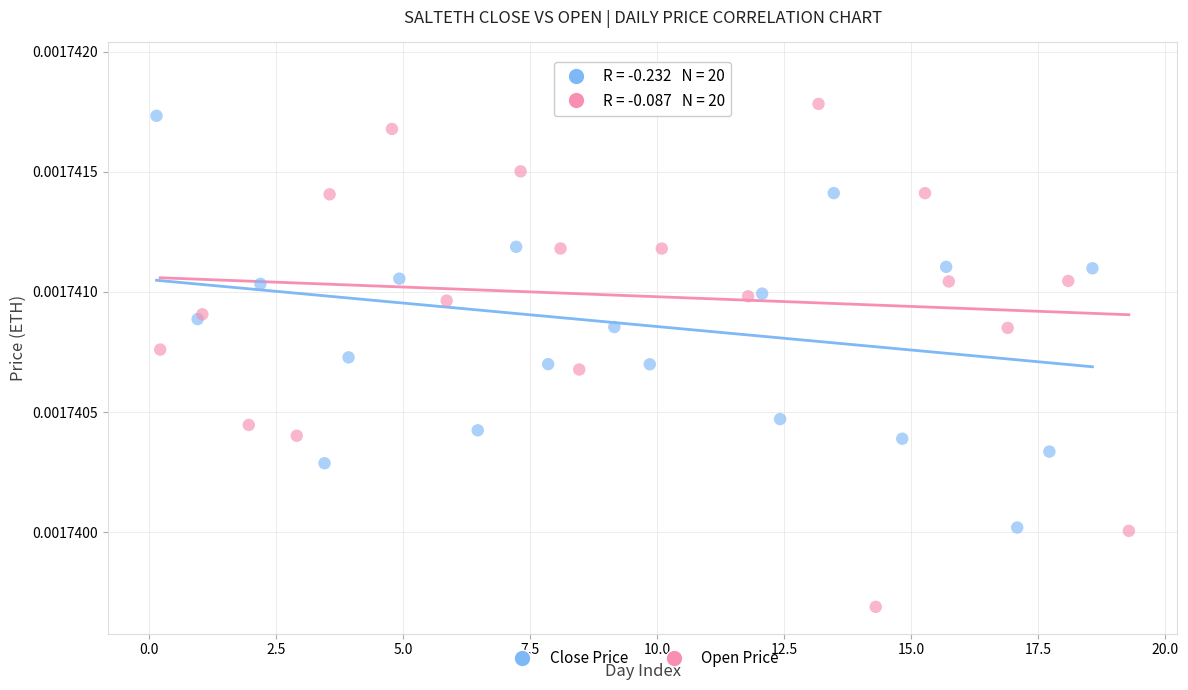

Which series contains the lowest Y value?

Open Price